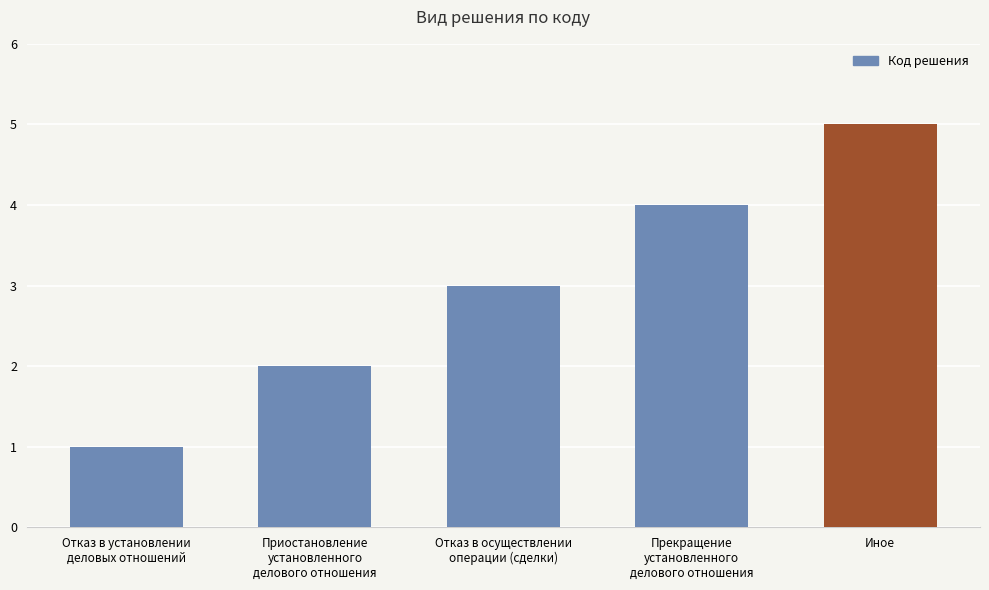

Rank the categories by value from highest to lowest.

Иное, Прекращение
установленного
делового отношения, Отказ в осуществлении
операции (сделки), Приостановление
установленного
делового отношения, Отказ в установлении
деловых отношений